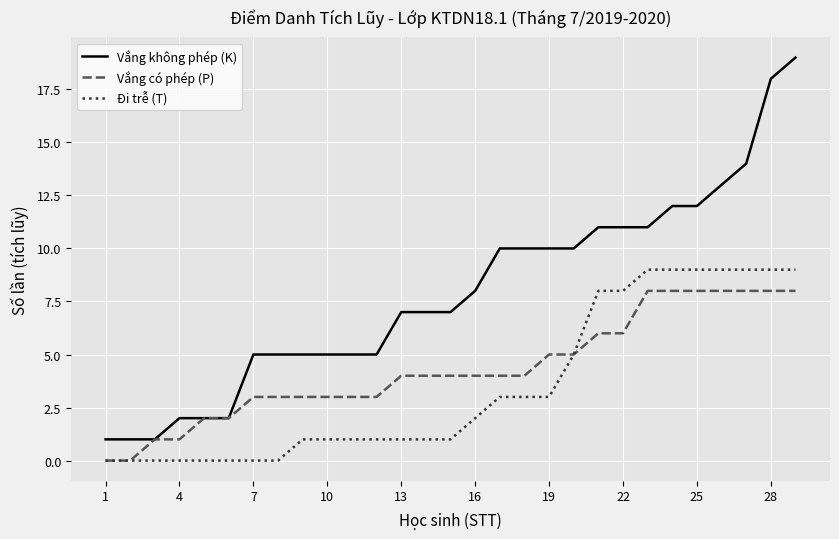

True or false: Vắng không phép (K) and Đi trễ (T) intersect in this chart.

False